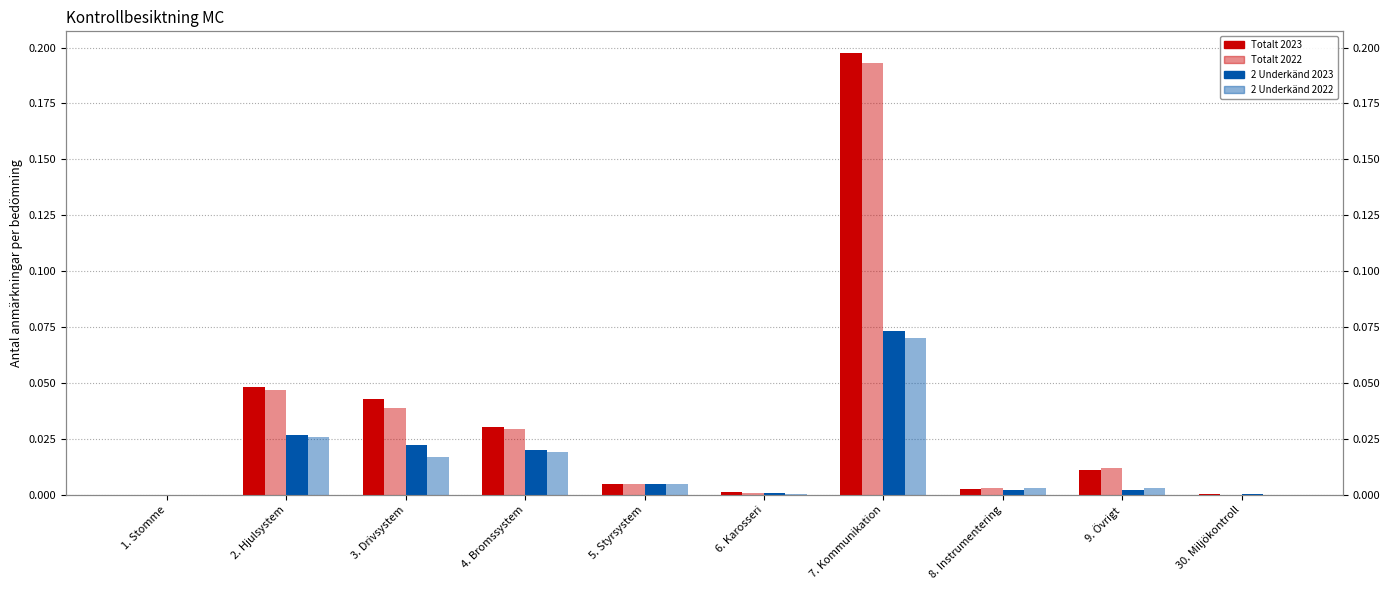

At which category does the chart reach its peak across all series?

7. Kommunikation